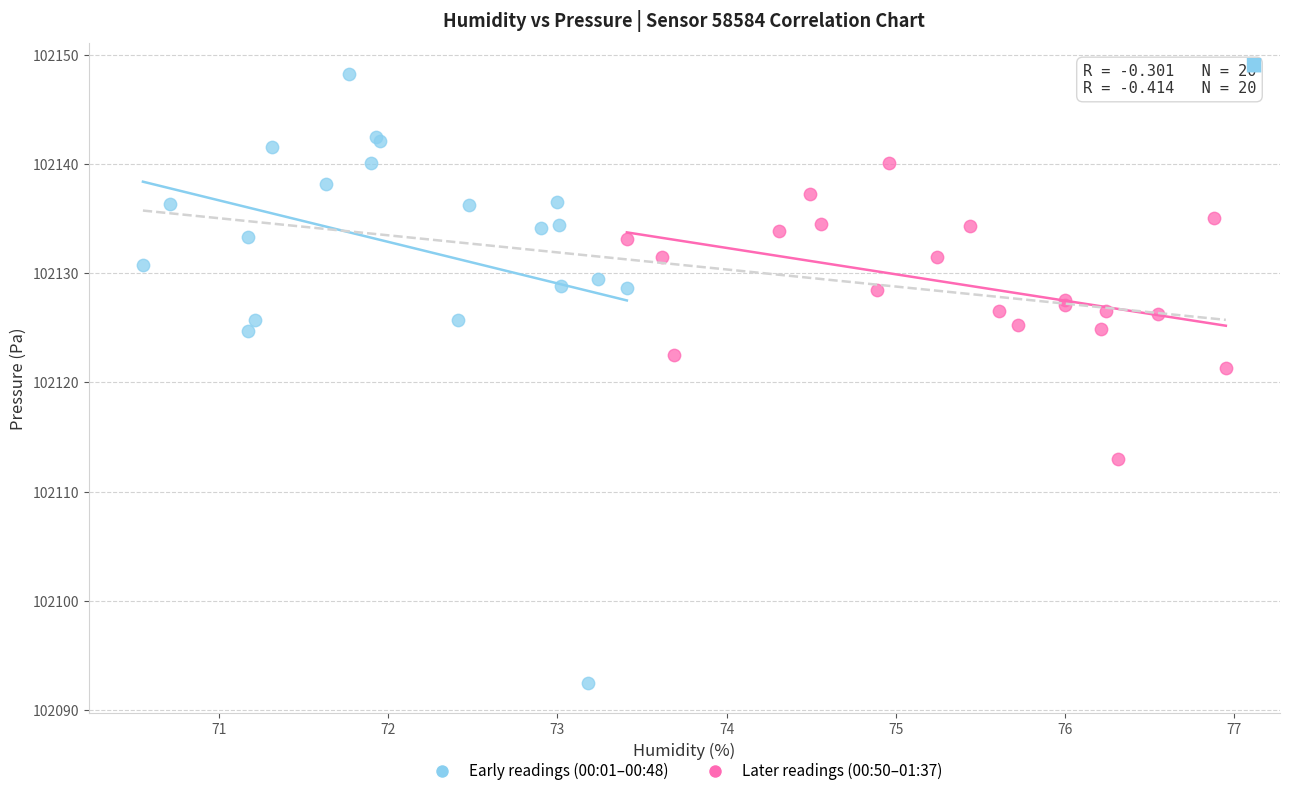

Which series has the largest Y range (max minus min)?

Early readings (00:01–00:48)